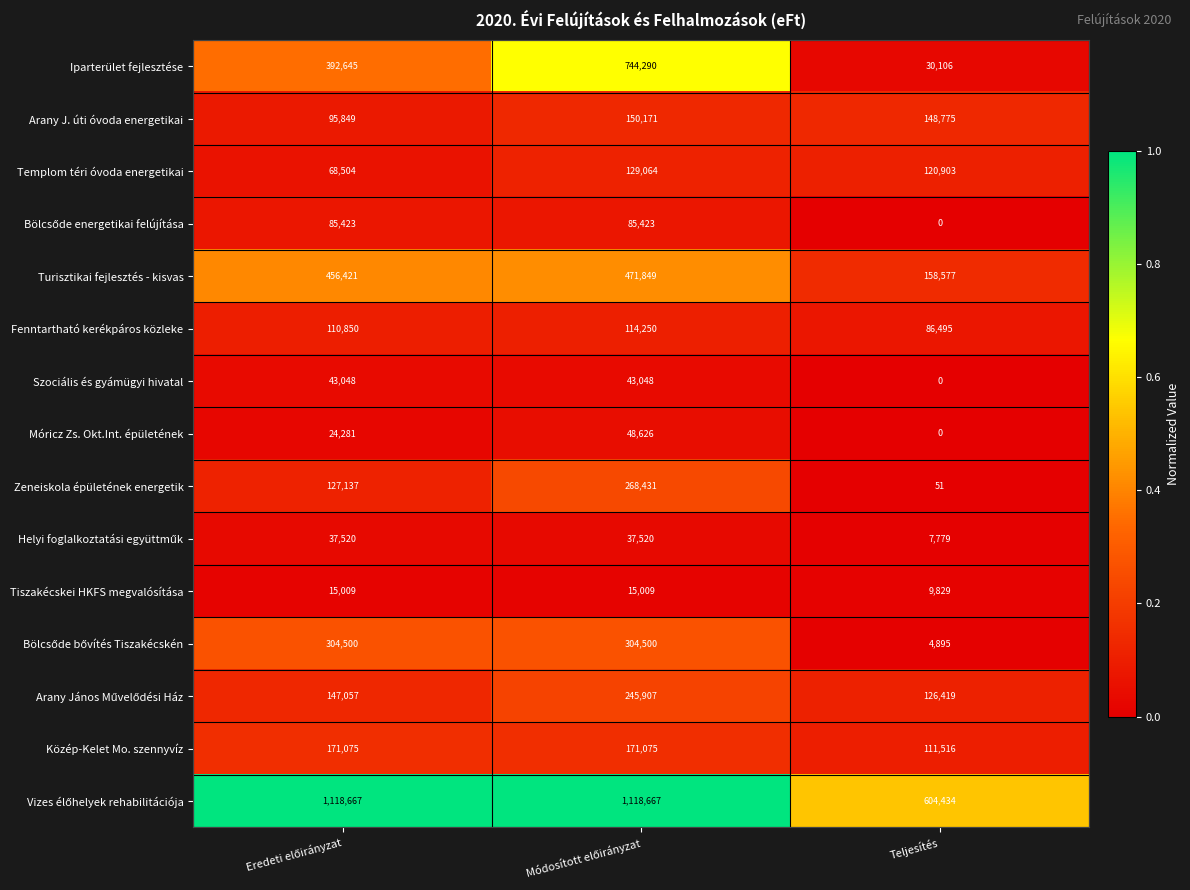

Where is Közép-Kelet Mo. szennyvíz nearest to the value 141295?

Teljesítés